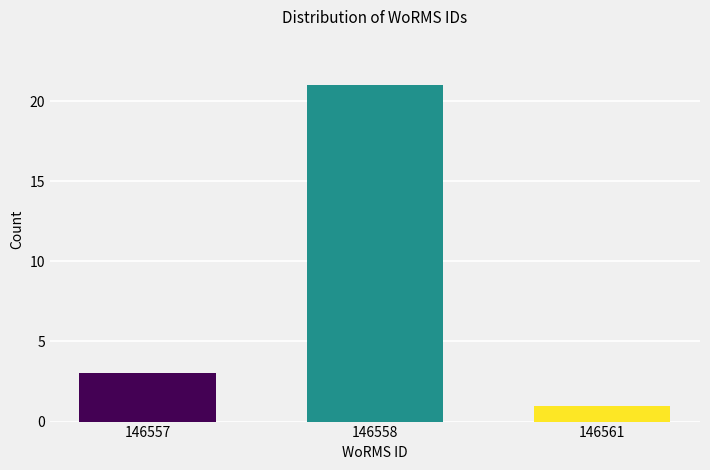

Reading left to right, what are all the values shown in this chart?

146557=3	146558=21	146561=1